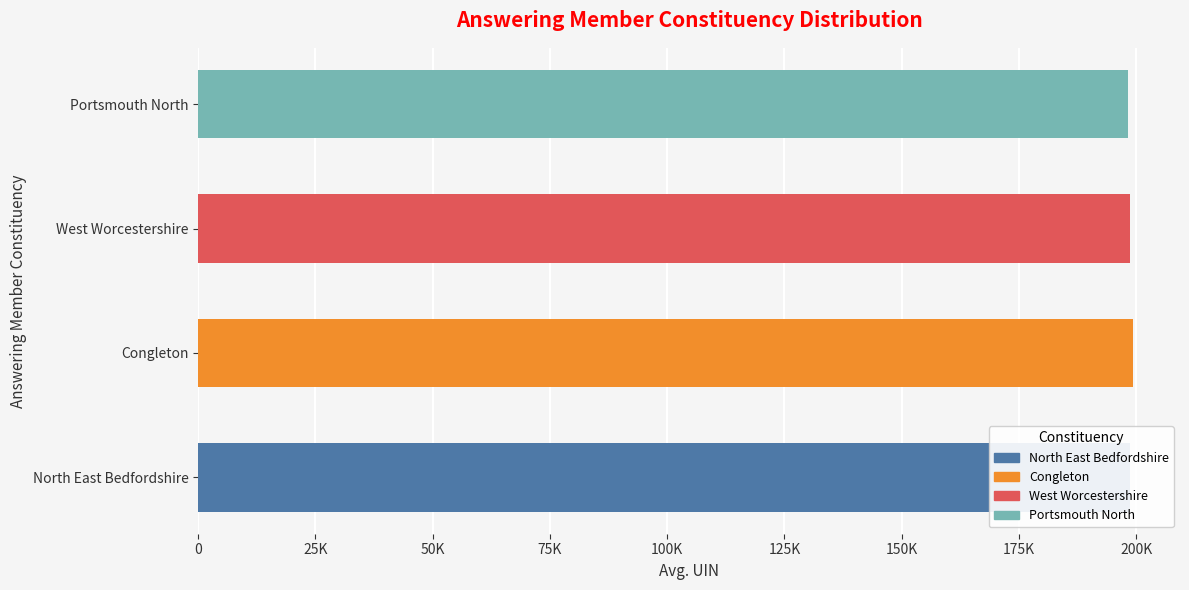

What is the minimum value shown in the chart?

198369.2